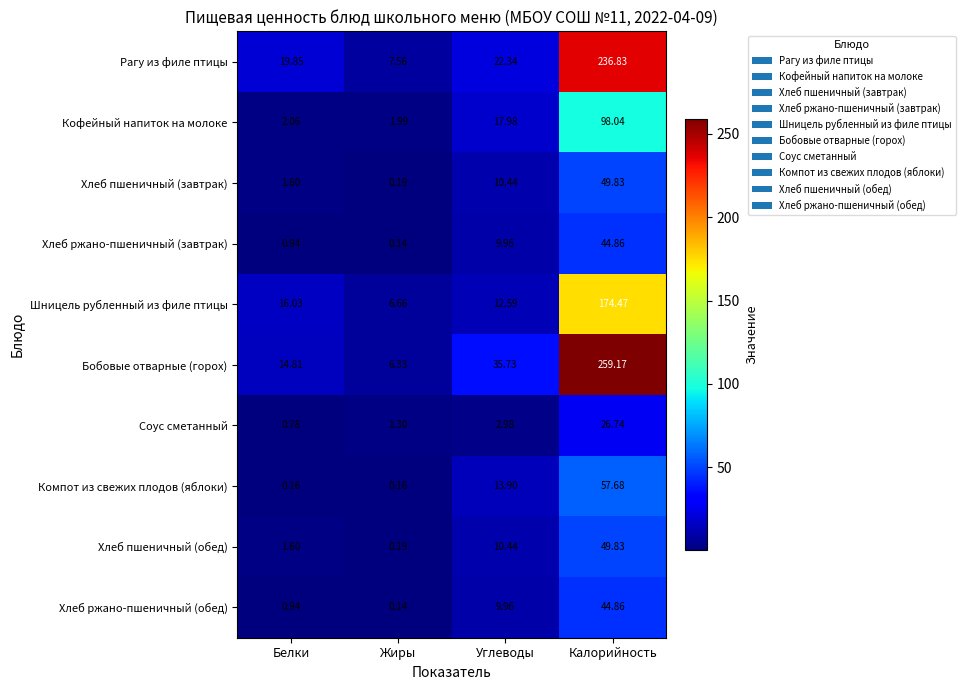

At which label is Хлеб пшеничный (обед) closest to 25?

Углеводы